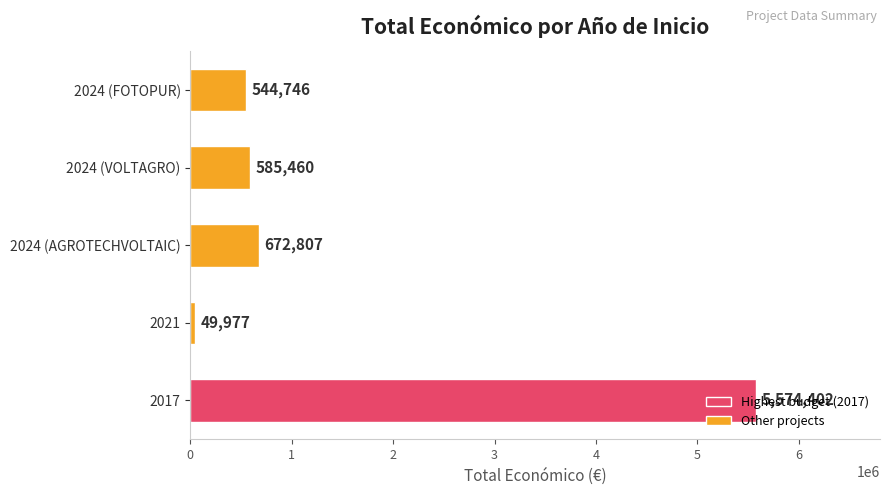

Approximately how many times larger is the value at 2024 (AGROTECHVOLTAIC) compared to 2021?

13.5